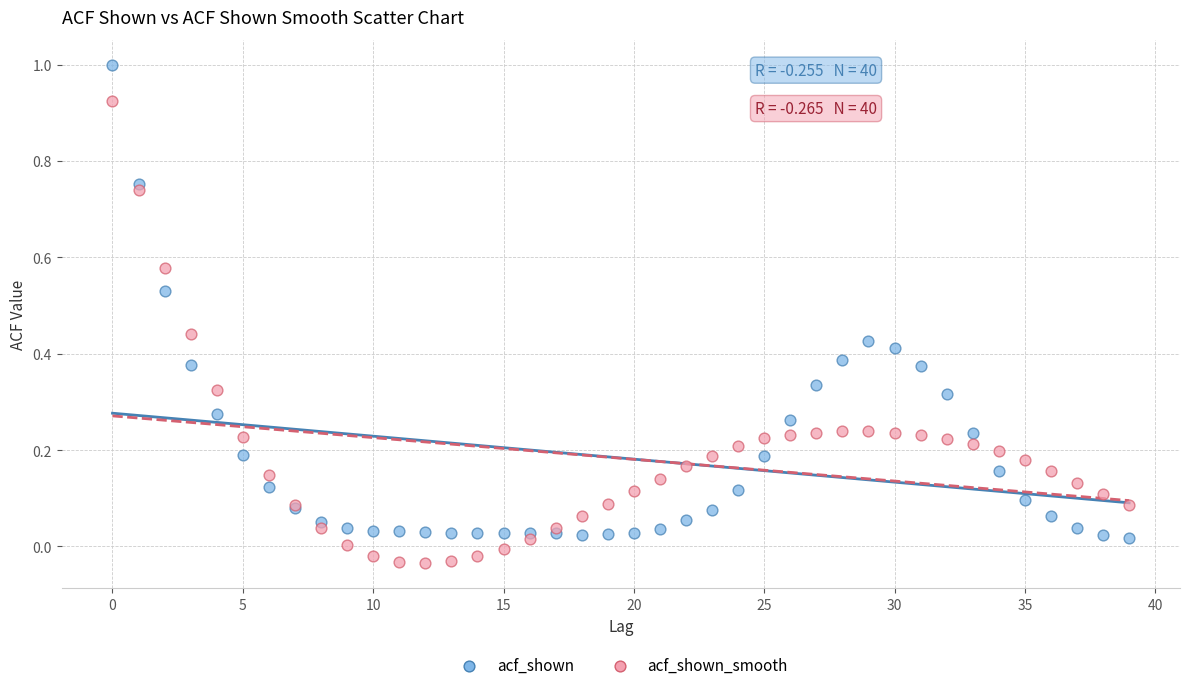

Which series reaches the minimum Y coordinate?

acf_shown_smooth